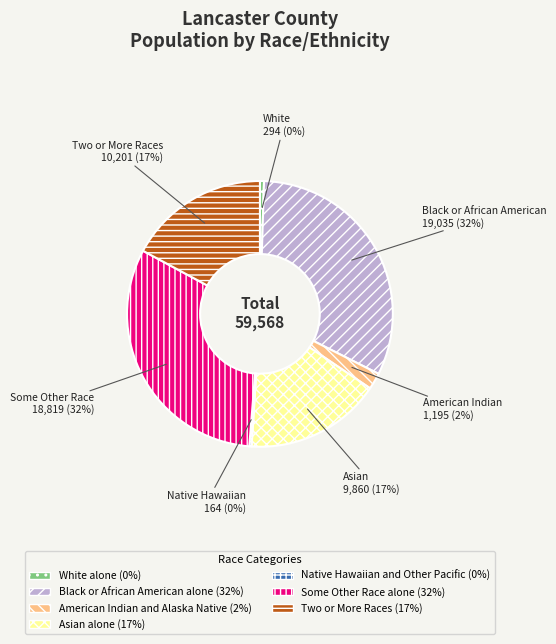

To the nearest percent, what is the difference between the largest and smallest slice percentages?

32%